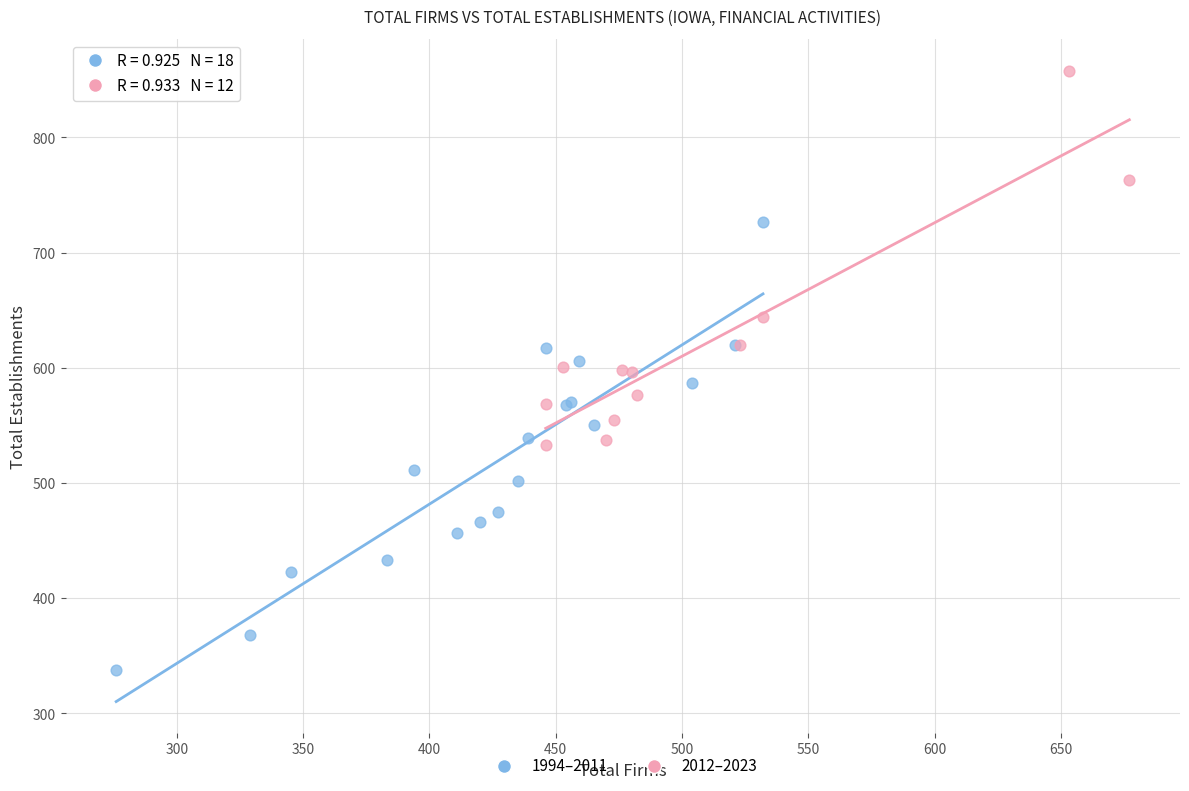

Which series contains the lowest Y value?

1994–2011